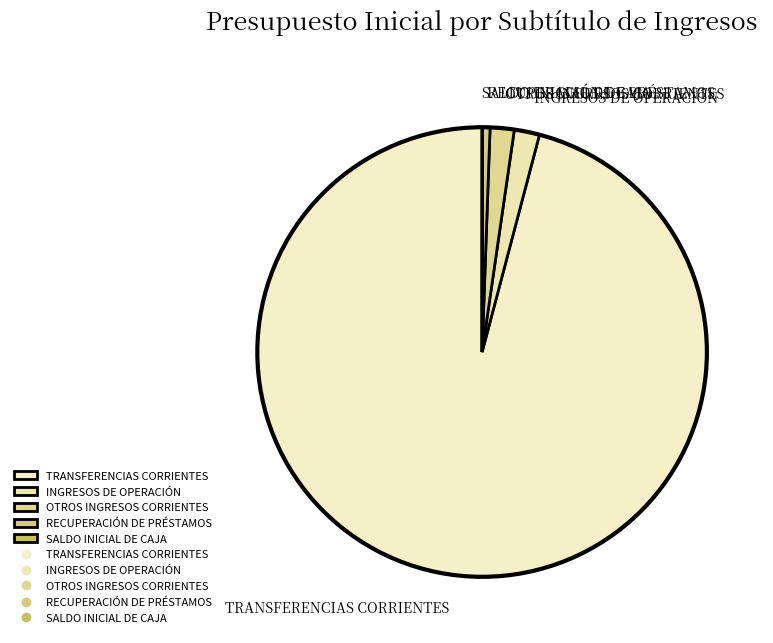

What is the largest slice in the pie chart?

TRANSFERENCIAS CORRIENTES